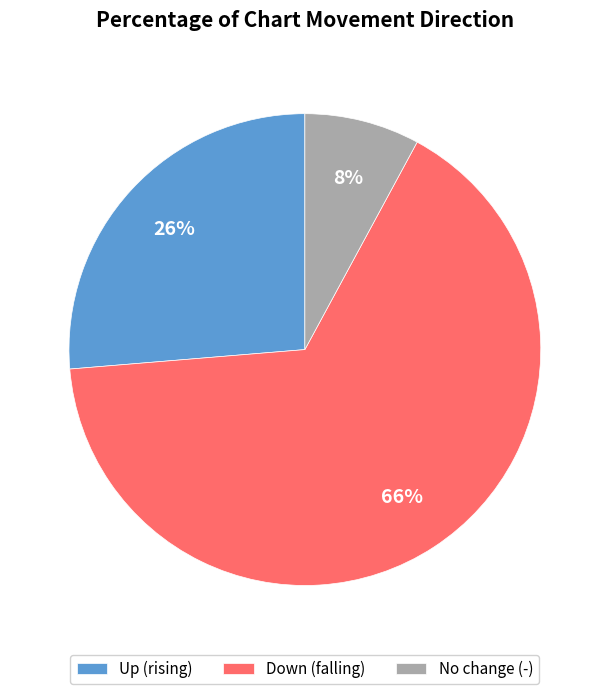

To the nearest percent, what is the difference between the largest and smallest slice percentages?

58%